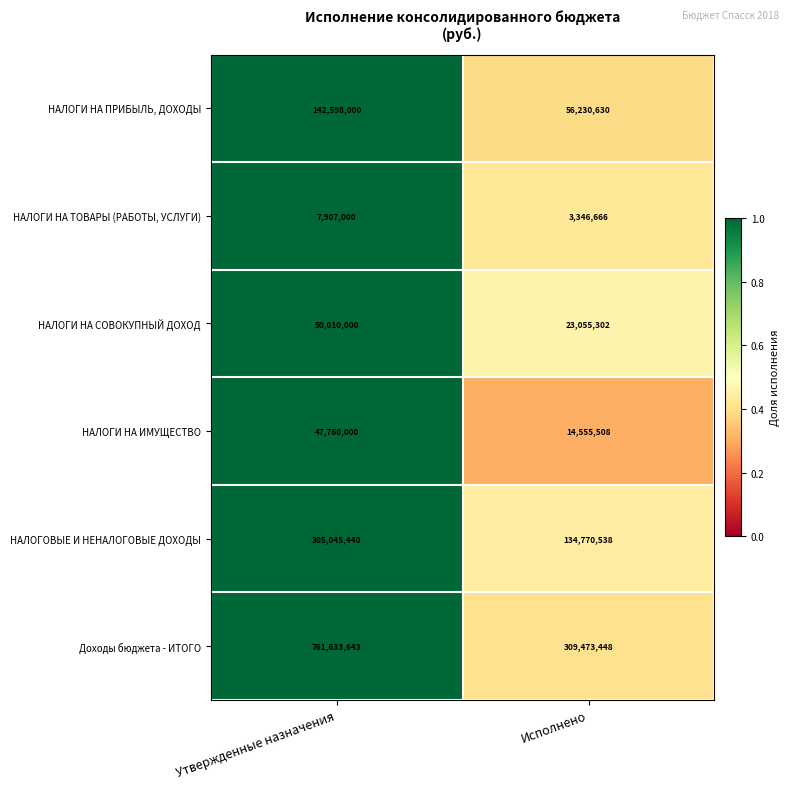

Reading right to left, what are all the values shown in this chart?

НАЛОГИ НА ПРИБЫЛЬ, ДОХОДЫ: 56230630	142598000
НАЛОГИ НА ТОВАРЫ (РАБОТЫ, УСЛУГИ): 3346666	7907000
НАЛОГИ НА СОВОКУПНЫЙ ДОХОД: 23055302	50010000
НАЛОГИ НА ИМУЩЕСТВО: 14555508	47760000
НАЛОГОВЫЕ И НЕНАЛОГОВЫЕ ДОХОДЫ: 134770538	305045440
Доходы бюджета - ИТОГО: 309473448	761633643